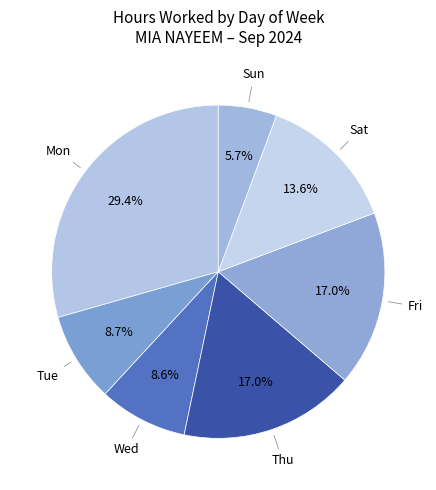

Count the number of slices in the pie.

7